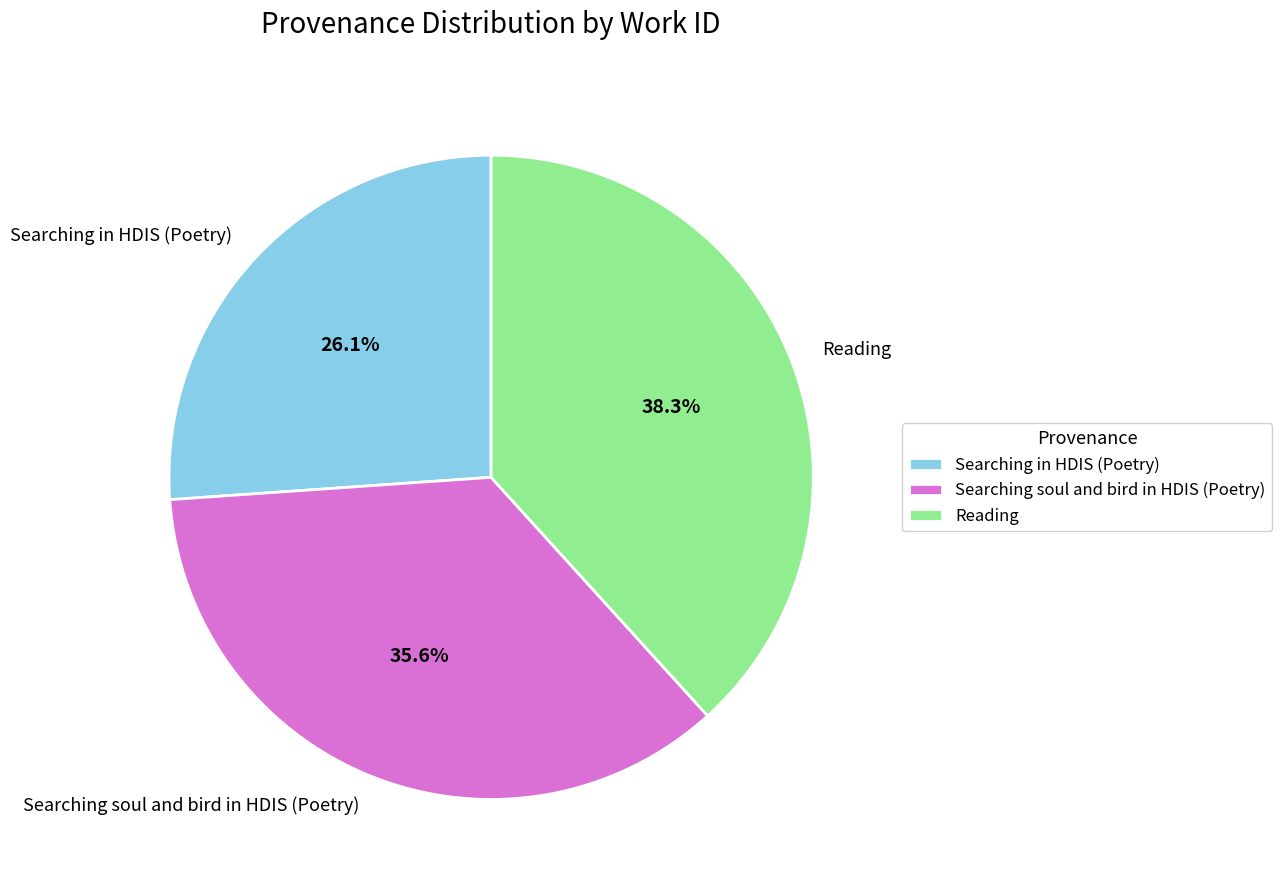

What percentage is the Searching soul and bird in HDIS (Poetry) slice, to the nearest percent?

36%